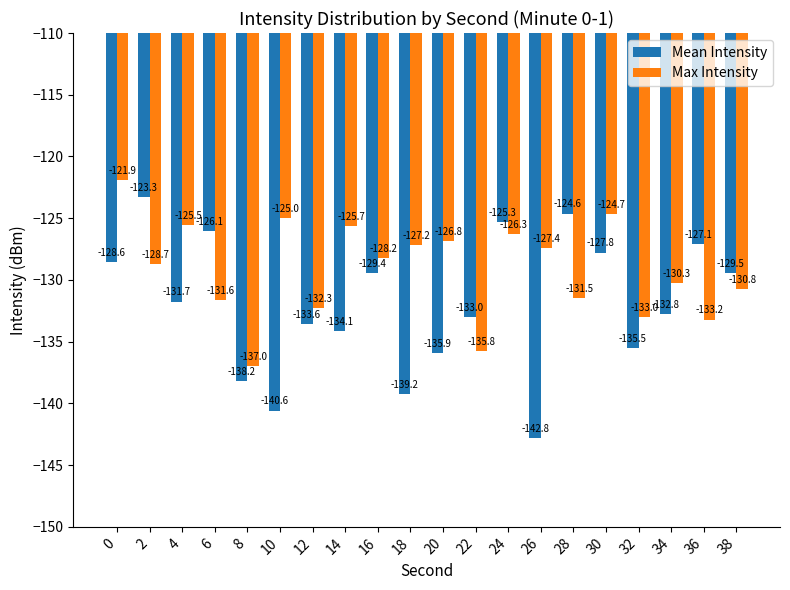

Rank the series by their maximum value, from highest to lowest.

Max Intensity, Mean Intensity